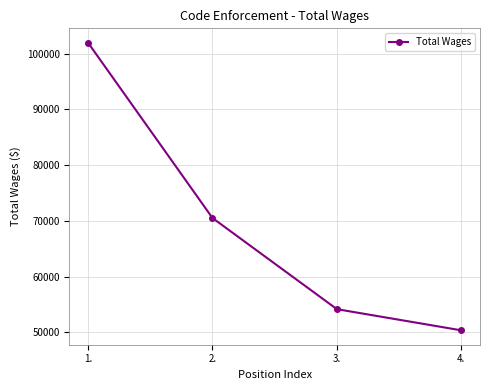

What is the sum of the values at 2. and 3.?

124648